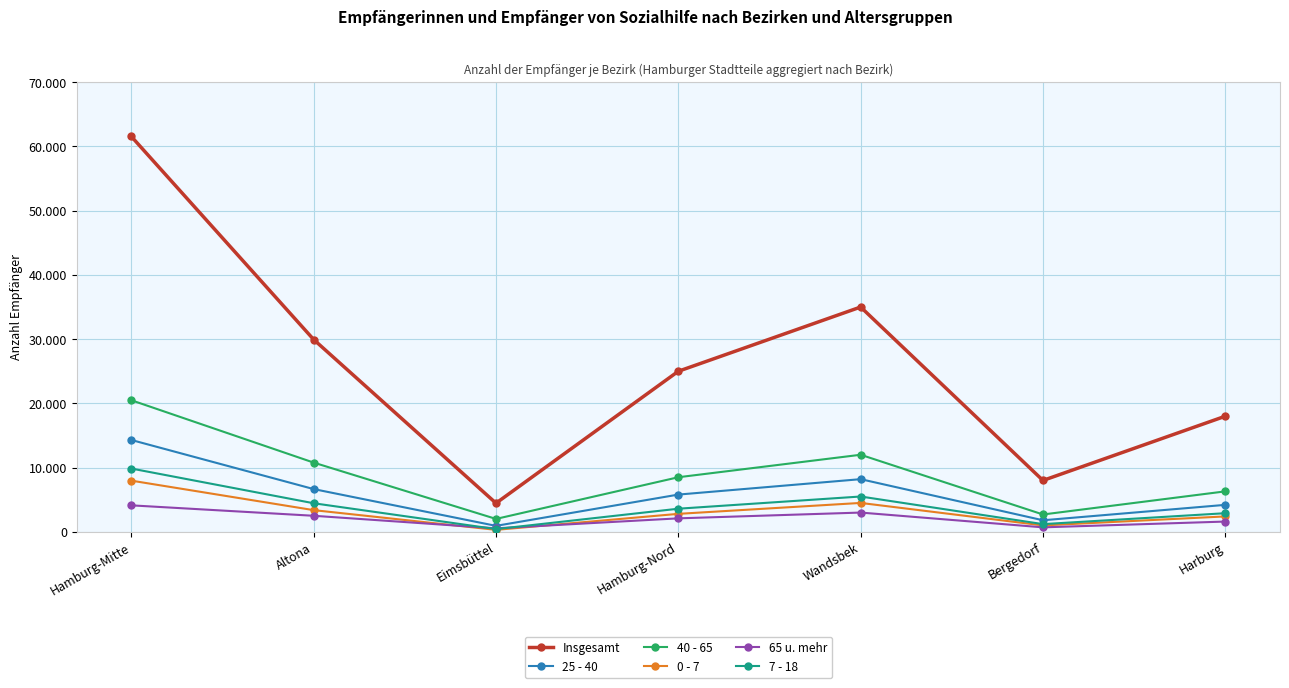

List the labels in order of 40 - 65 value, smallest first.

Eimsbüttel, Bergedorf, Harburg, Hamburg-Nord, Altona, Wandsbek, Hamburg-Mitte